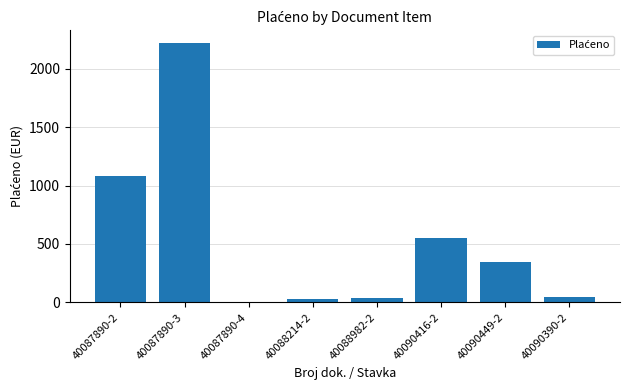

What is the maximum value shown in the chart?

2217.3